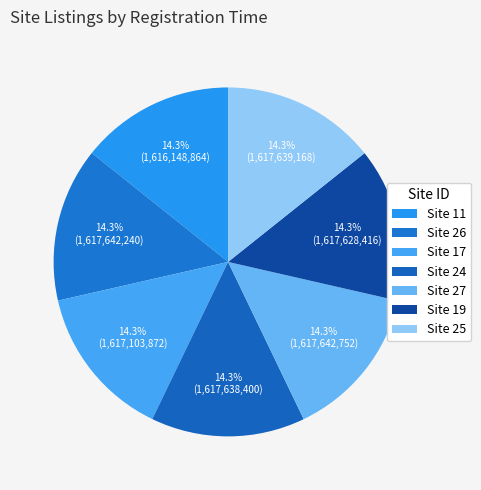

How many slices are in this pie chart?

7